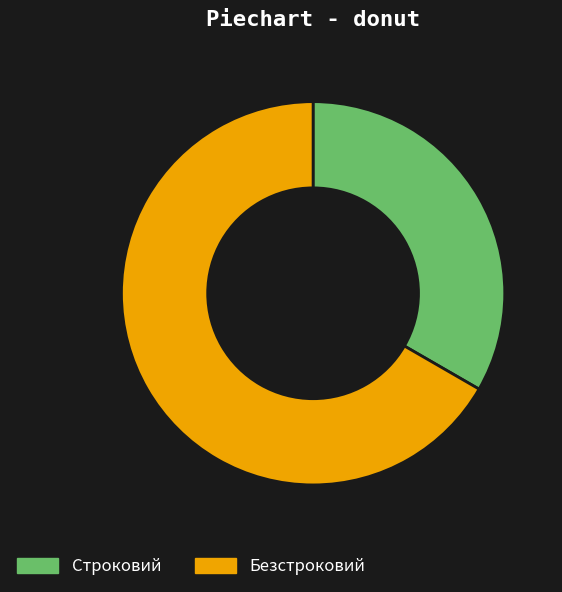

Which has a higher value, Безстроковий or Строковий?

Безстроковий